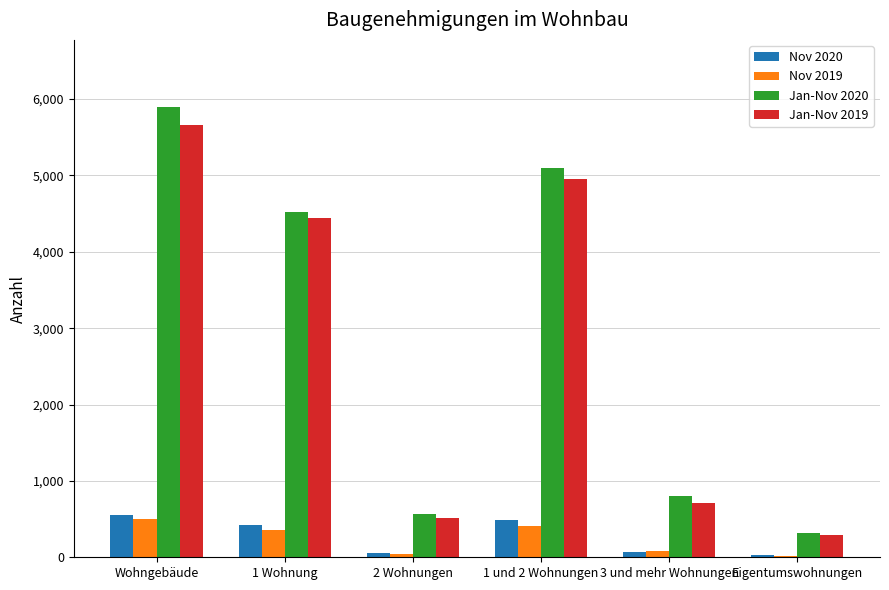

What is the average value of the Nov 2019 series?

237